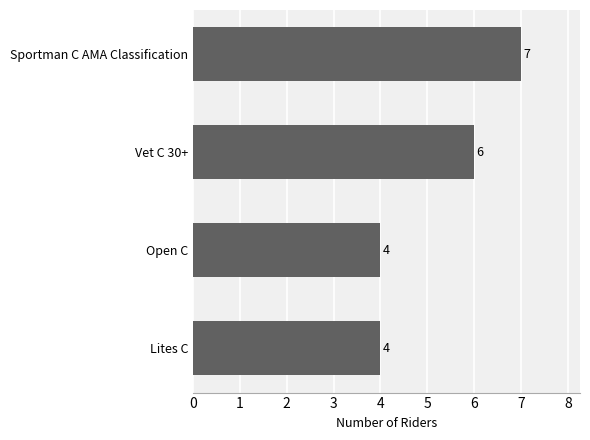

How many distinct data groups are displayed?

1